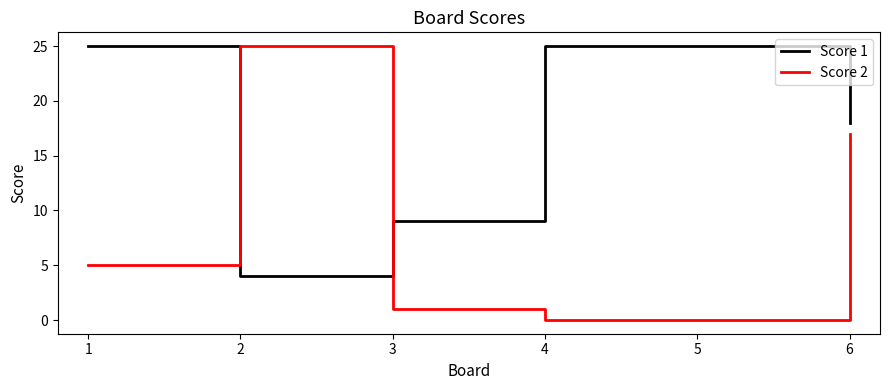

Reading right to left, list all the values displayed in this chart.

Score 1: 6=18	5=25	4=25	3=9	2=4	1=25
Score 2: 6=17	5=0	4=0	3=1	2=25	1=5